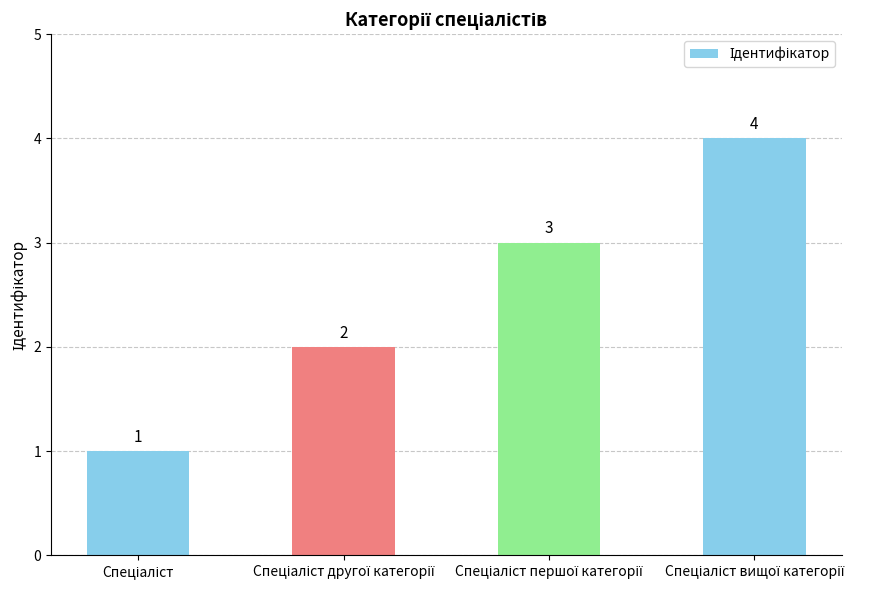

What is the maximum value shown in the chart?

4